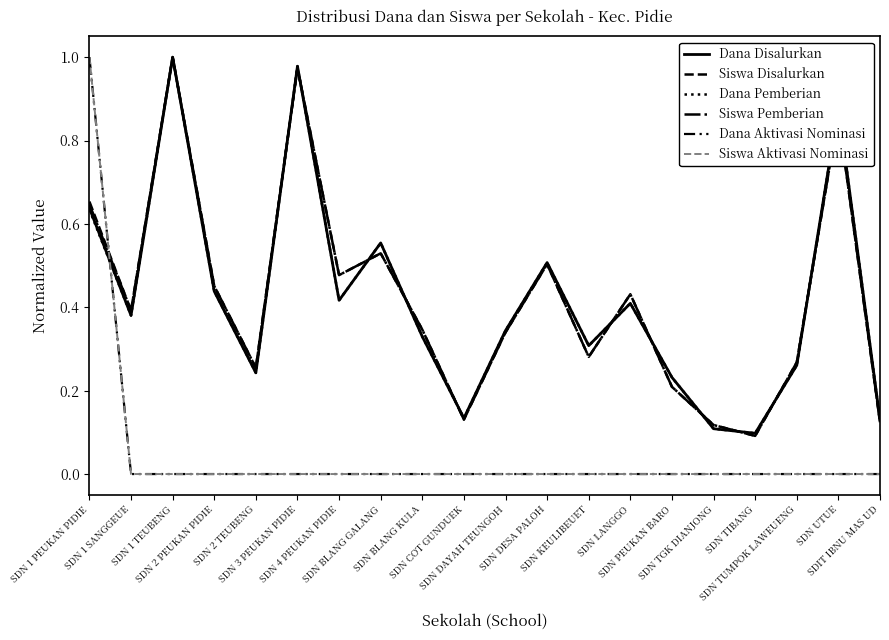

What is the total value across all series at SDN 2 PEUKAN PIDIE?

1.8